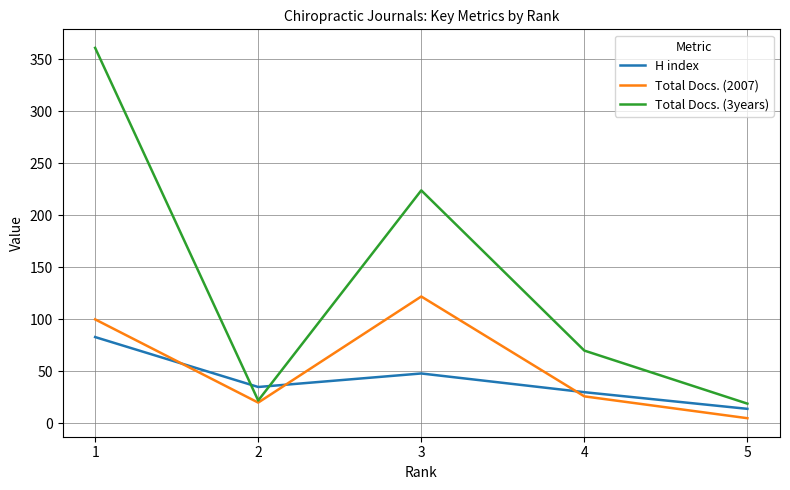

Reading left to right, what are all the values shown in this chart?

H index: 1=83	2=35	3=48	4=30	5=14
Total Docs. (2007): 1=100	2=20	3=122	4=26	5=5
Total Docs. (3years): 1=361	2=22	3=224	4=70	5=19